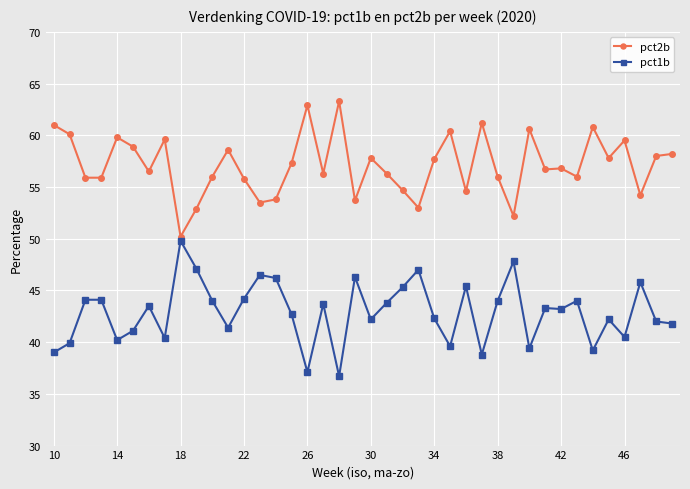

List the series in order of their peak value, lowest first.

pct1b, pct2b